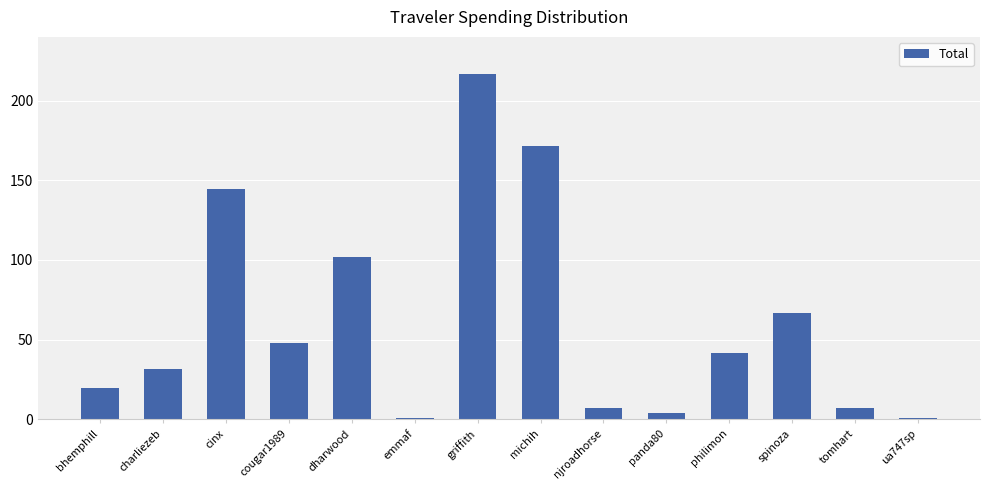

What is the approximate value at cinx?

144.7